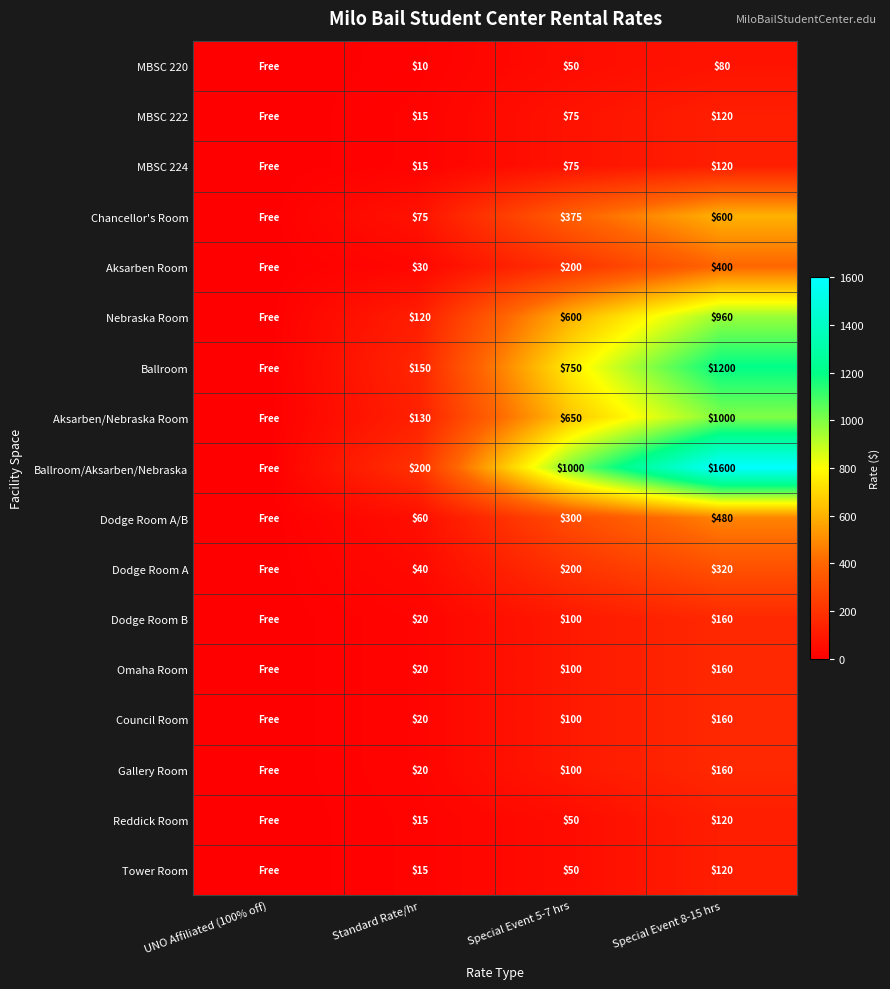

Is the value of Nebraska Room at Special Event 5-7 hrs greater than the value of Dodge Room A at Special Event 8-15 hrs?

Yes